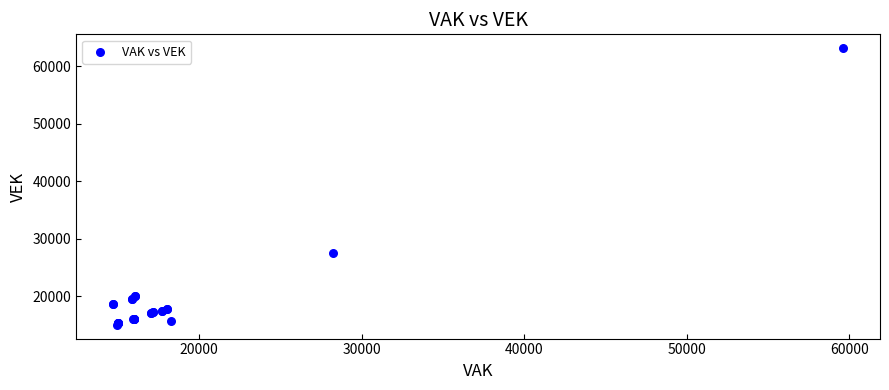

What Y value in the scatter plot is closest to 39124?

27631